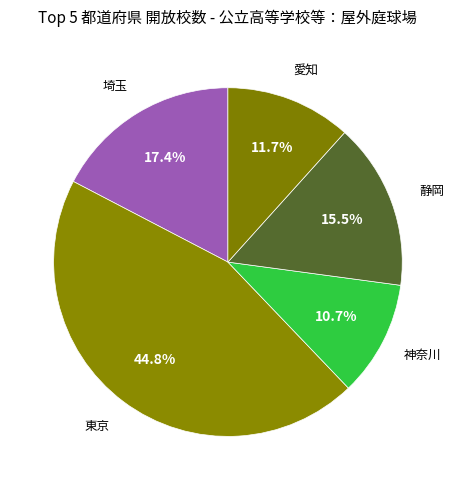

How many segments does this pie chart have?

5